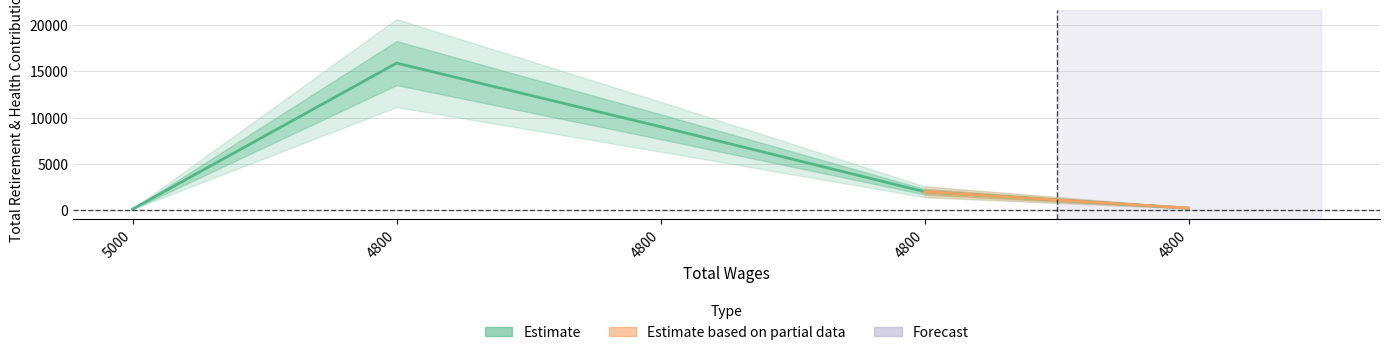

Reading left to right, what are all the values shown in this chart?

75	15912	9009	1955	180